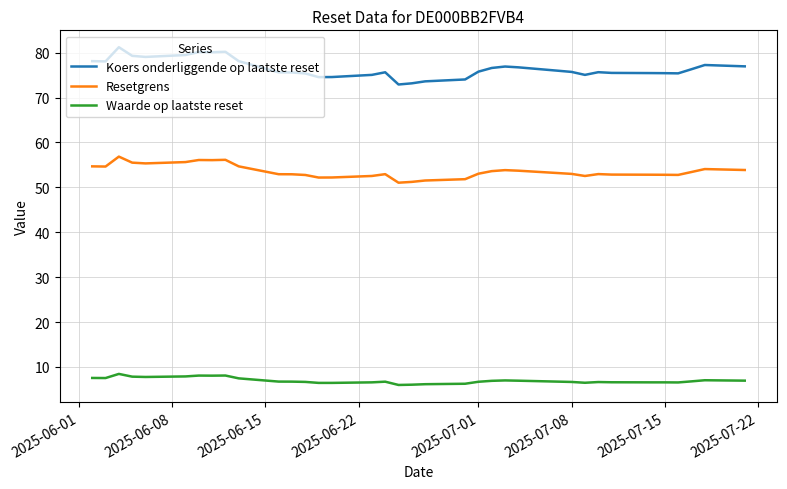

What is the difference between the maximum and minimum values in the Waarde op laatste reset series?

2.5